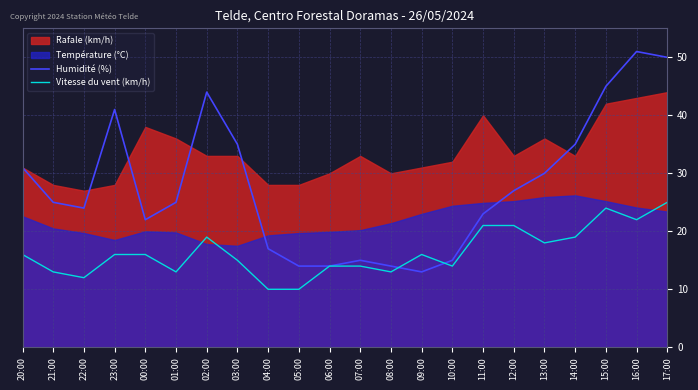

What is the lowest value of the Humidité (%) series?

13